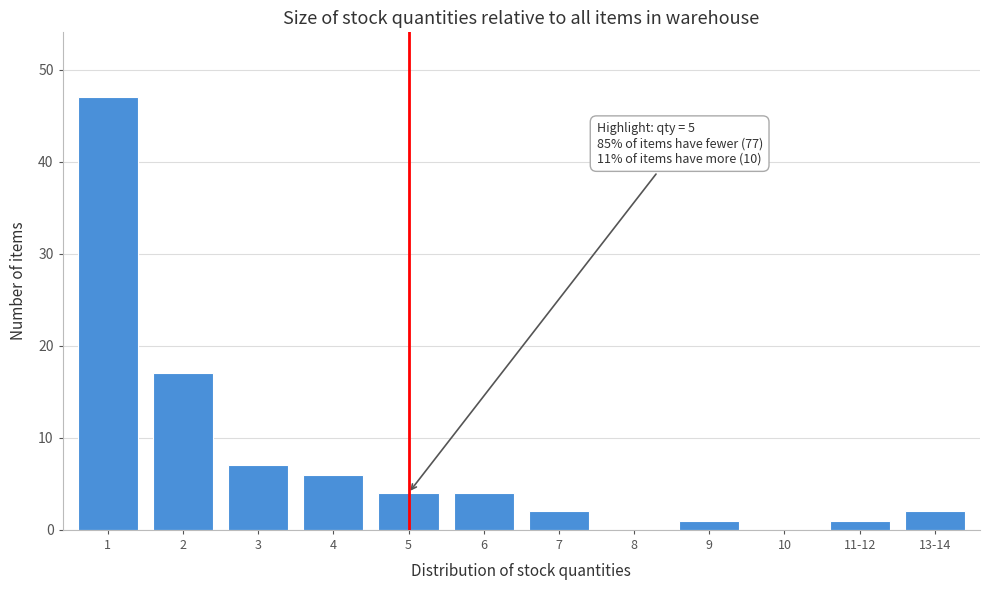

Reading left to right, list all the values displayed in this chart.

1=47	2=17	3=7	4=6	5=4	6=4	7=2	8=0	9=1	10=0	11-12=1	13-14=2